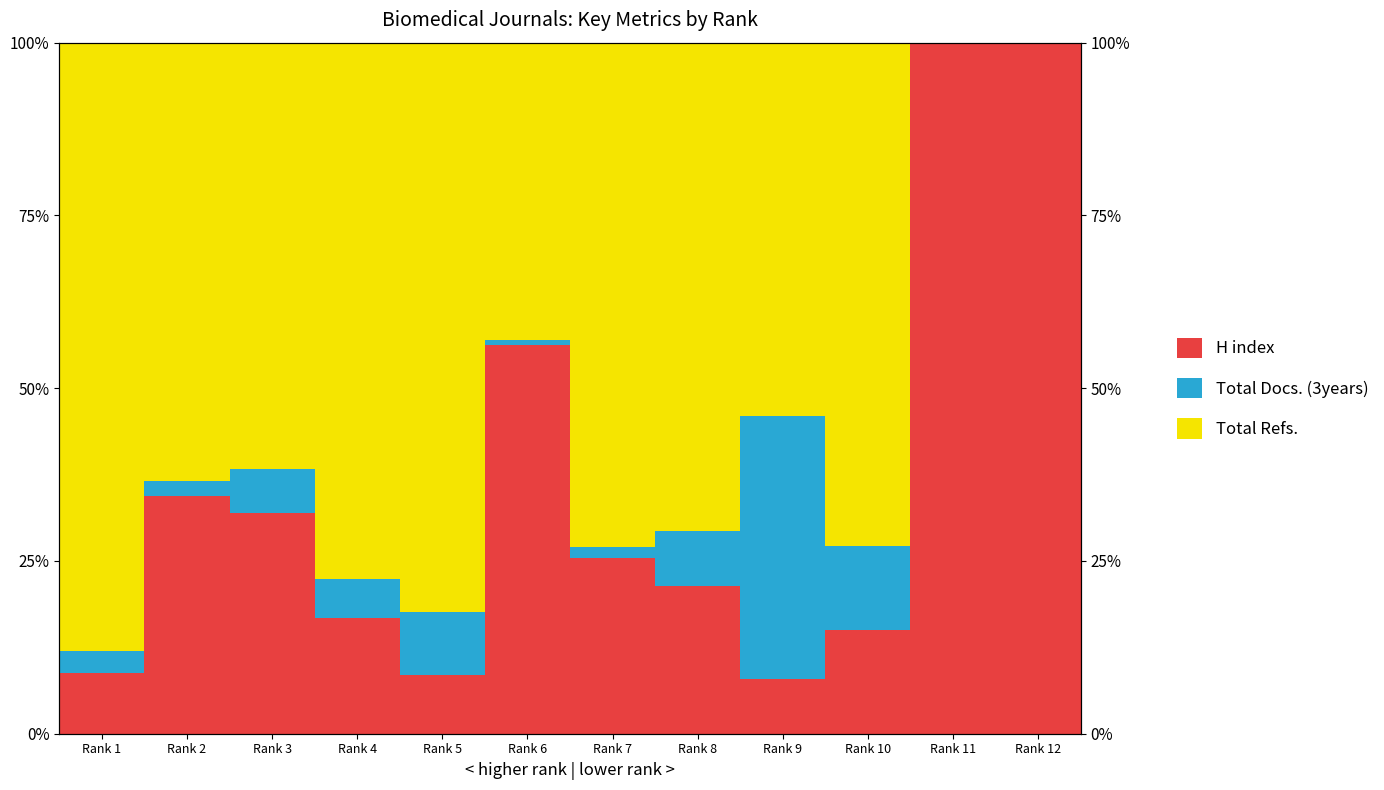

What is the approximate value of H index at Rank 4?

16.8